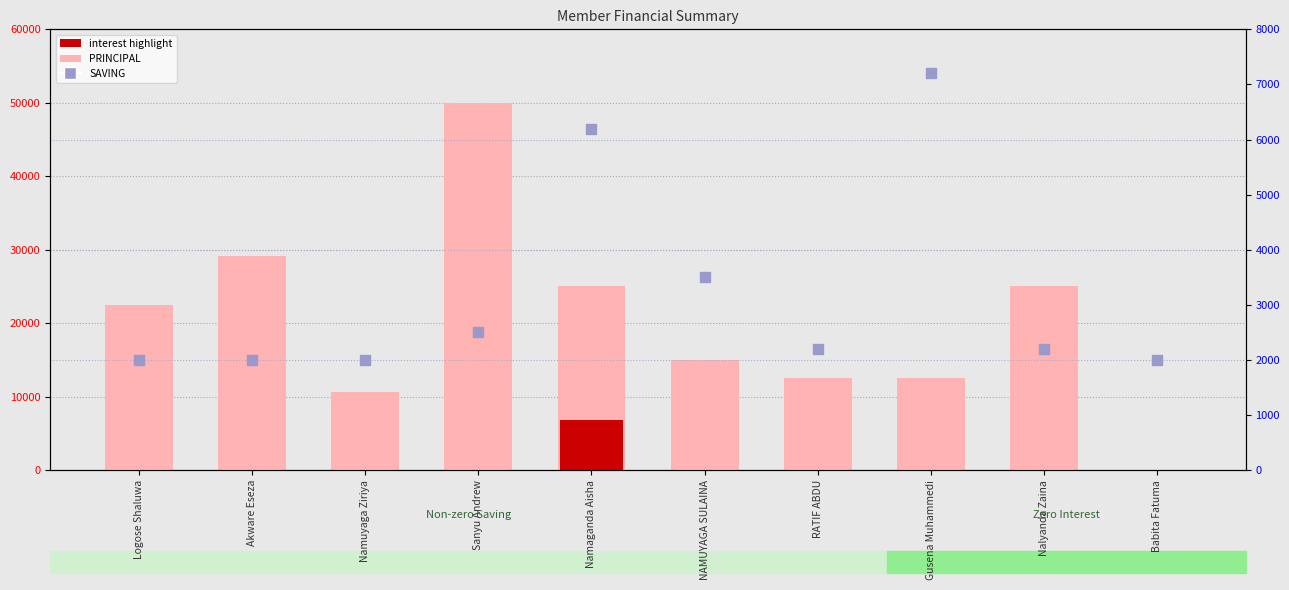

At which category is the sum across all series the highest?

Sanyu Andrew